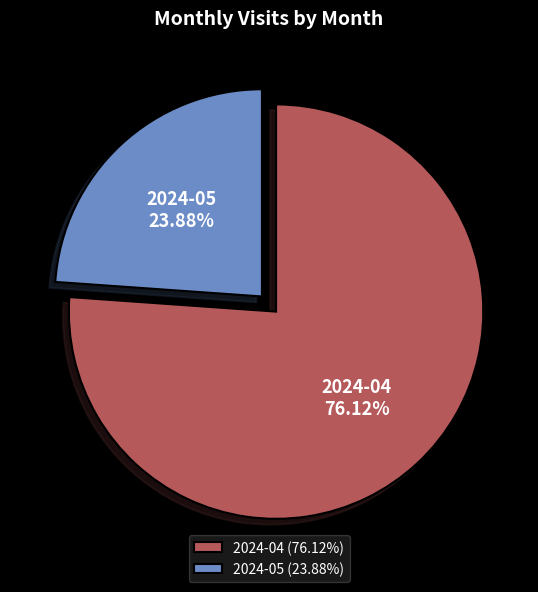

Do 2024-04 and 2024-05 together represent more than half of the pie?

Yes